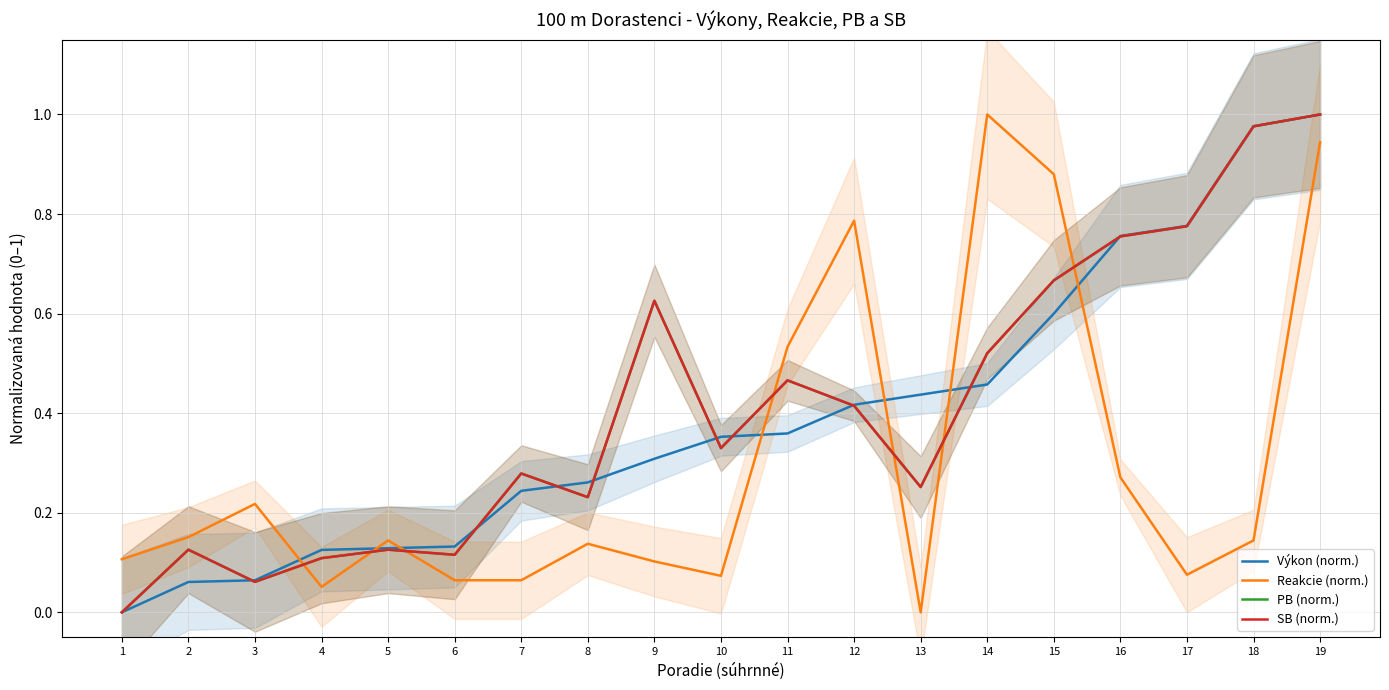

What is the difference between the highest and lowest values at 18?

0.8